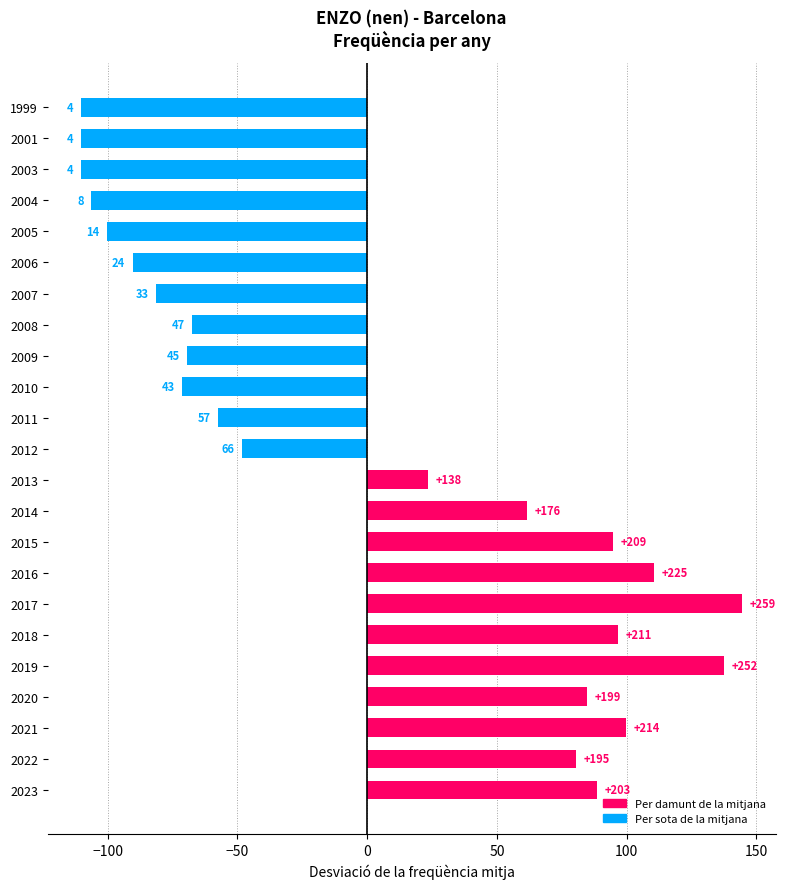

How many bars are there in total?

23